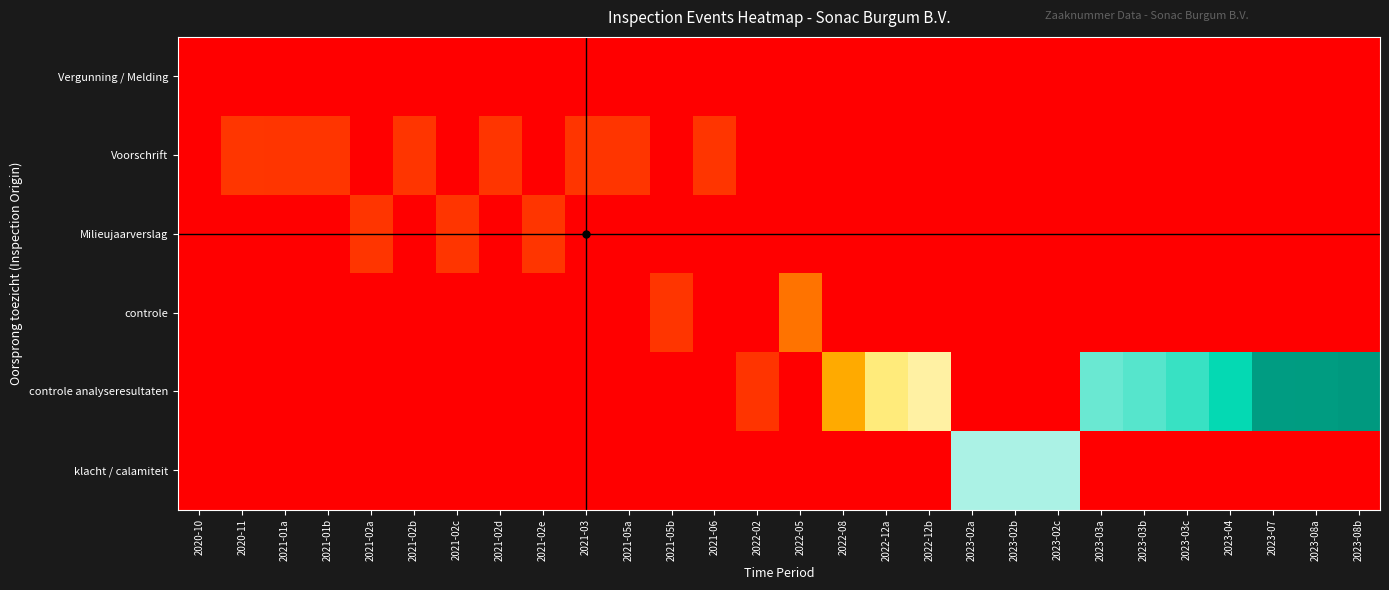

Which category has the highest value across all series?

2023-08b